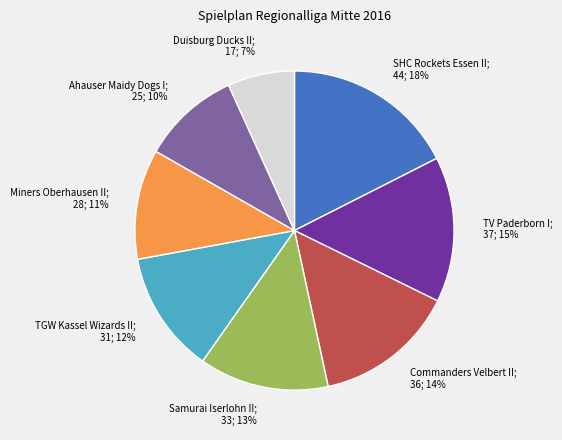

To the nearest percent, what is the average slice percentage?

12%